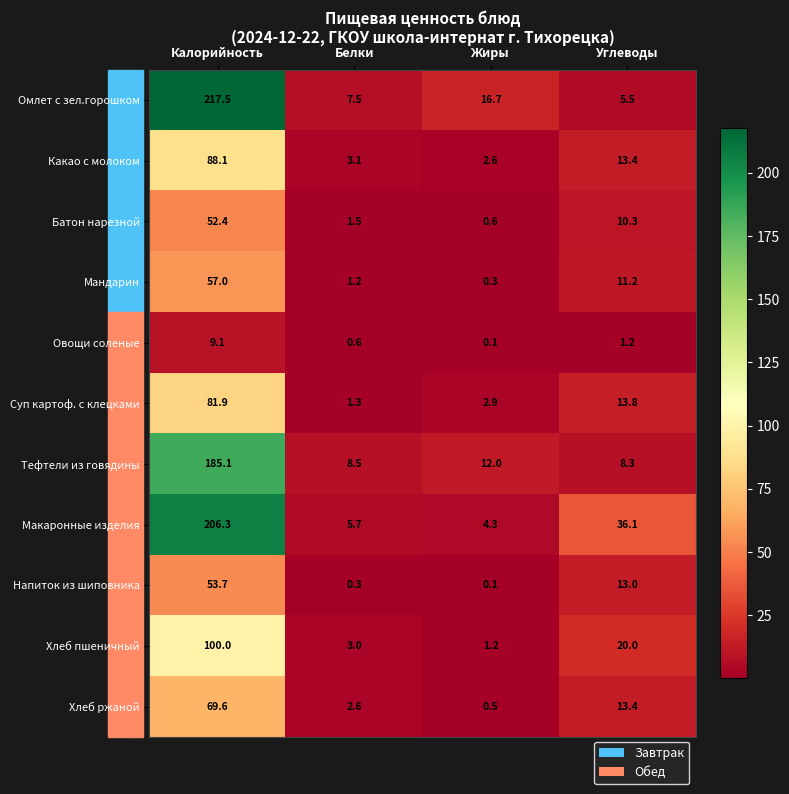

What is the sum of the Суп картоф. с клецками values at Калорийность and Жиры?

84.8